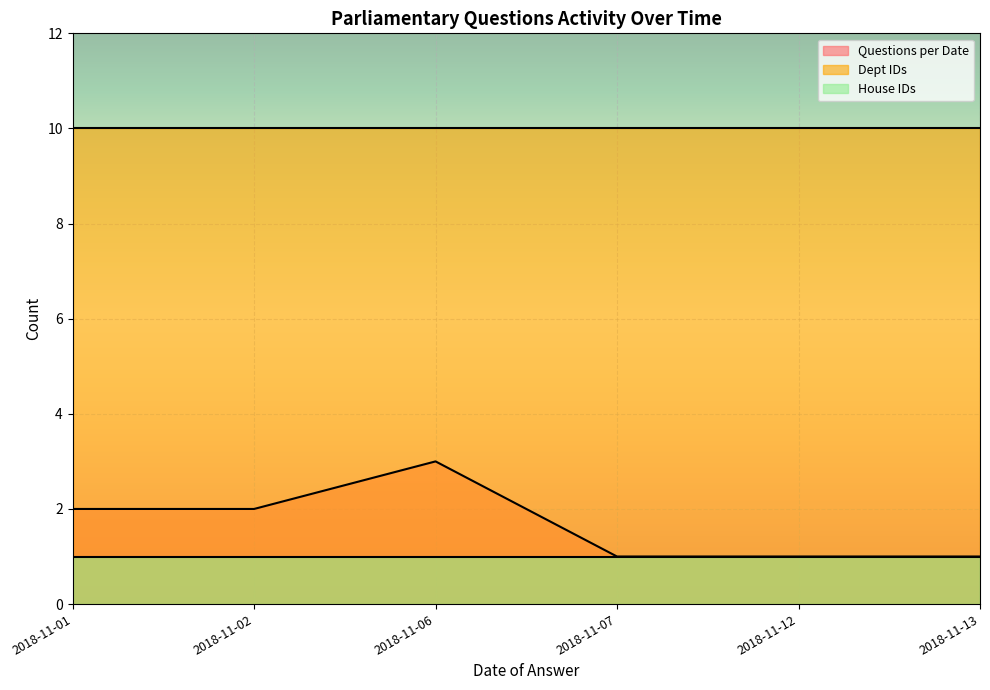

At which label does Dept IDs reach its minimum?

2018-11-01